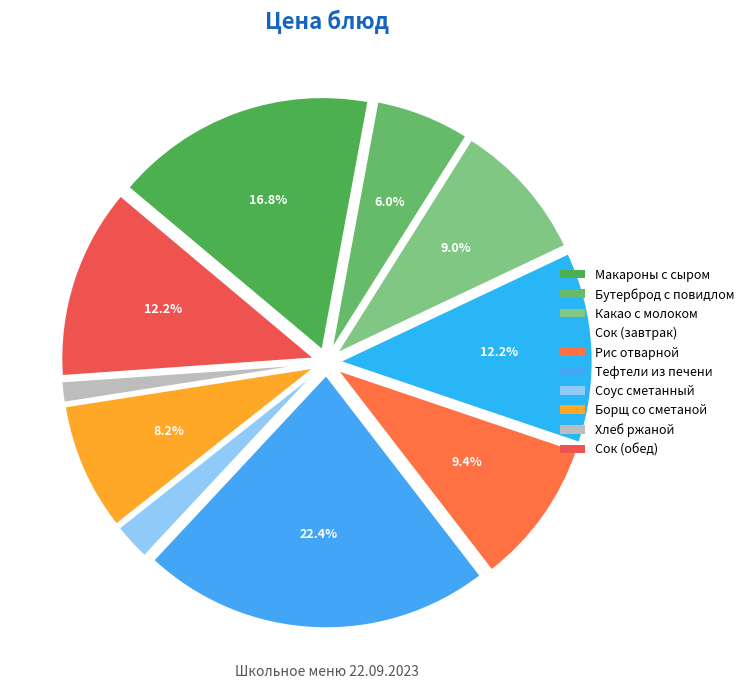

Which category has the smallest portion of the pie?

Хлеб ржаной